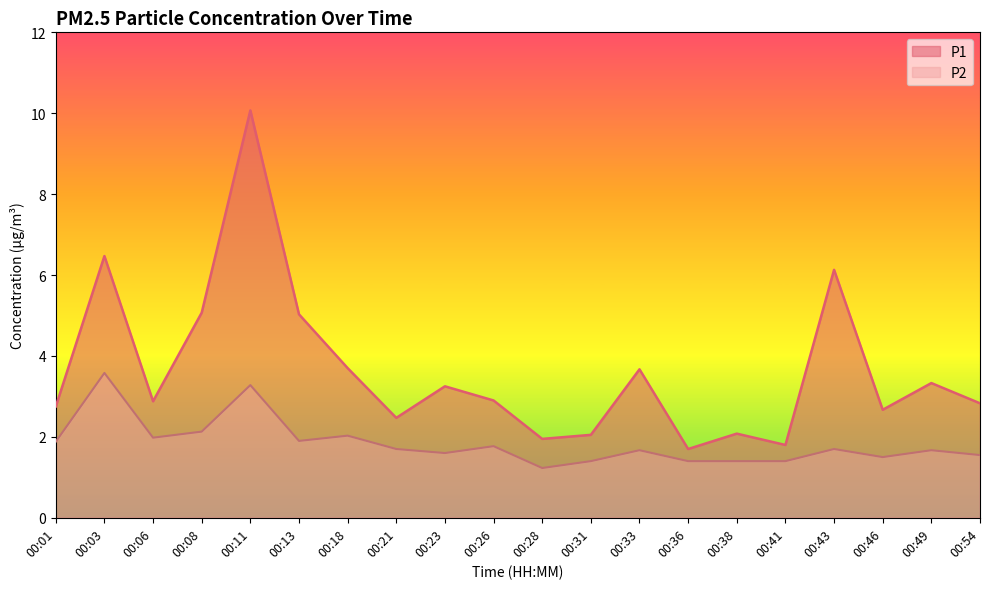

At which label does P1 reach its peak?

00:11